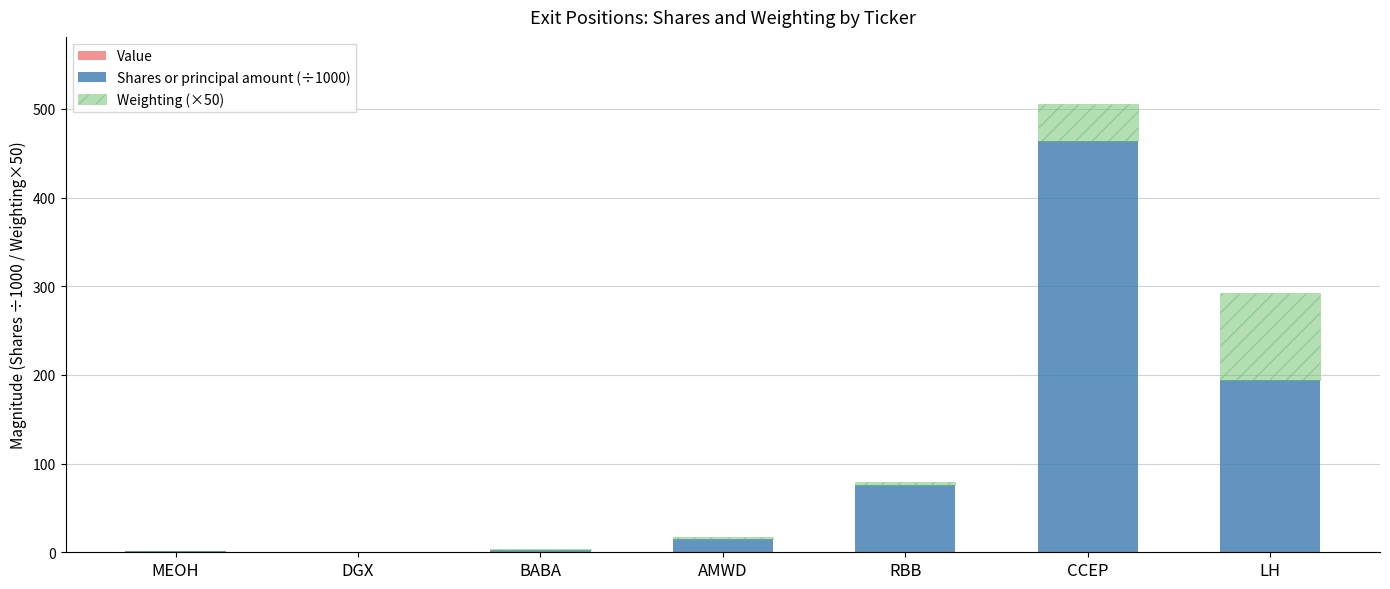

At which category is the sum across all series the highest?

CCEP